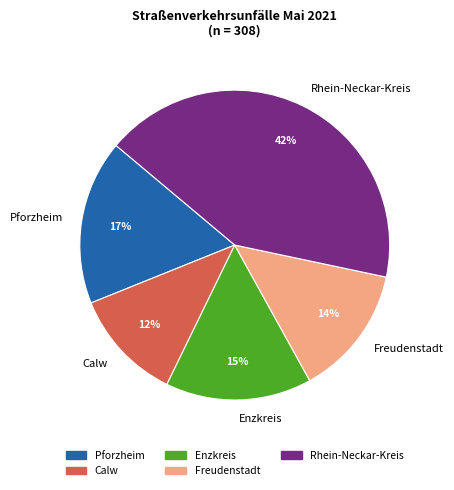

Which category has the smallest portion of the pie?

Calw